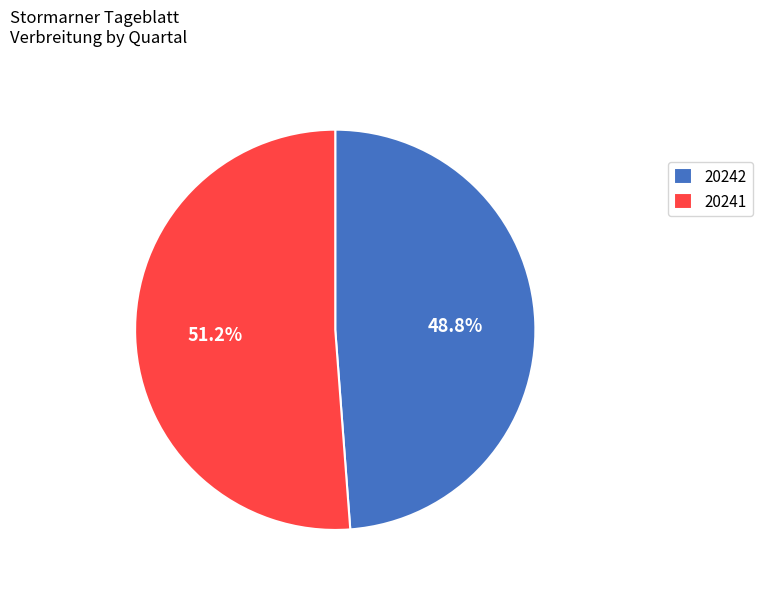

To the nearest percent, what is the difference between the largest and smallest slice percentages?

2%